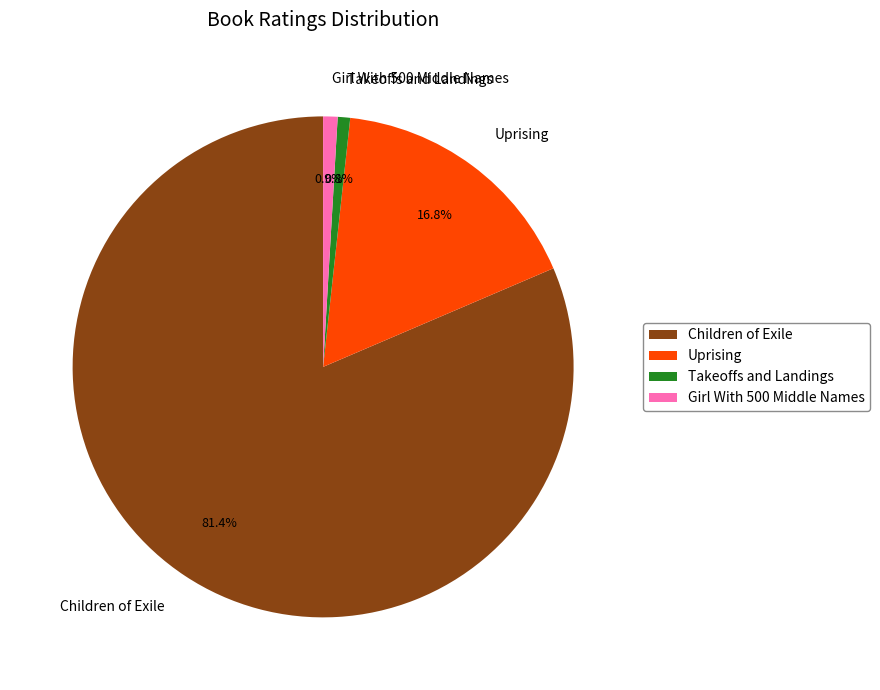

Is the sum of Girl With 500 Middle Names and Takeoffs and Landings greater than half?

No